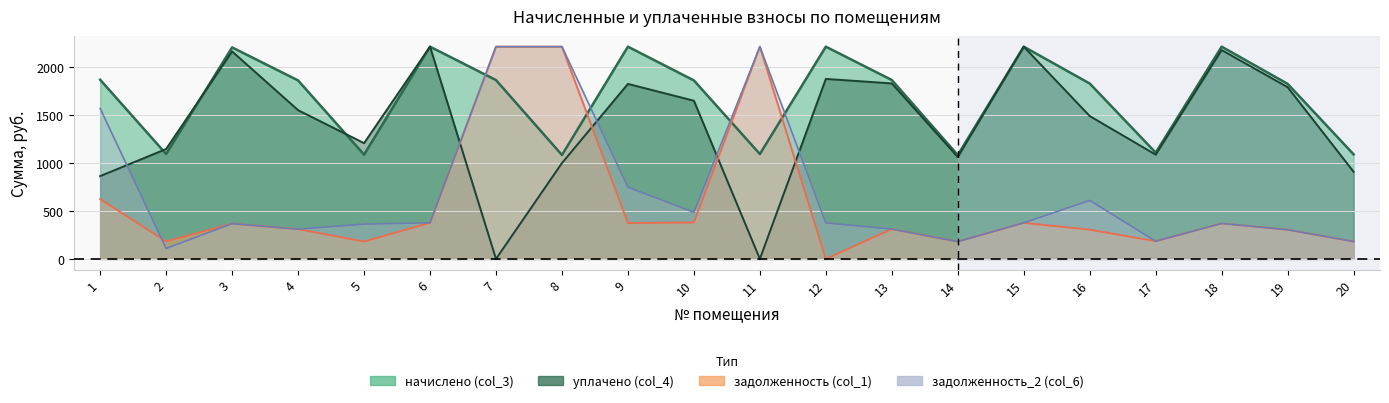

Reading right to left, extract all data points from this chart.

начислено (col_3): 20=1090.7	19=1826.3	18=2214.3	17=1108.7	16=1829.9	15=2214.3	14=1083.6	13=1866.5	12=2214.3	11=1094.0	10=1862.2	9=2214.3	8=1084.0	7=1865.8	6=2214.3	5=1088.2	4=1862.2	3=2206.6	2=1094.3	1=1869.4
уплачено (col_4): 20=909.0	19=1791.7	18=2178.9	17=1087.7	16=1490.2	15=2214.1	14=1063.1	13=1831.1	12=1878.0	11=0.0	10=1650.4	9=1826.0	8=1000.0	7=0.0	6=2214.3	5=1207.7	4=1551.9	3=2164.8	2=1146.9	1=863.8